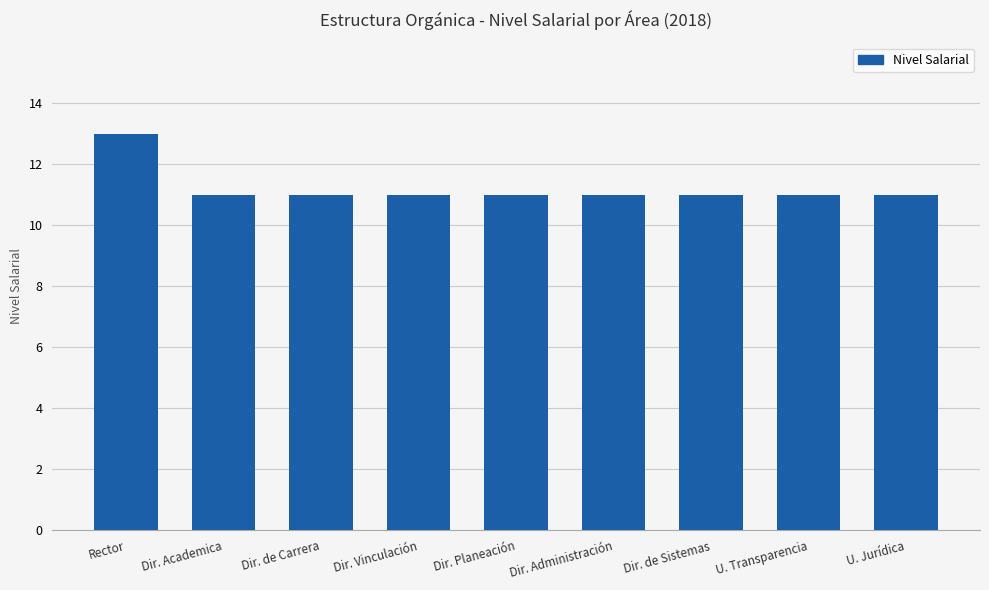

Count the number of data series in this chart.

1